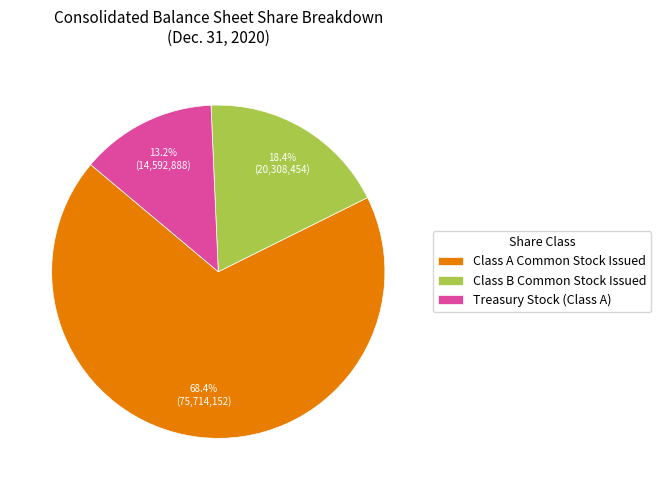

Is it true that Treasury Stock (Class A) is 13% of the pie?

True